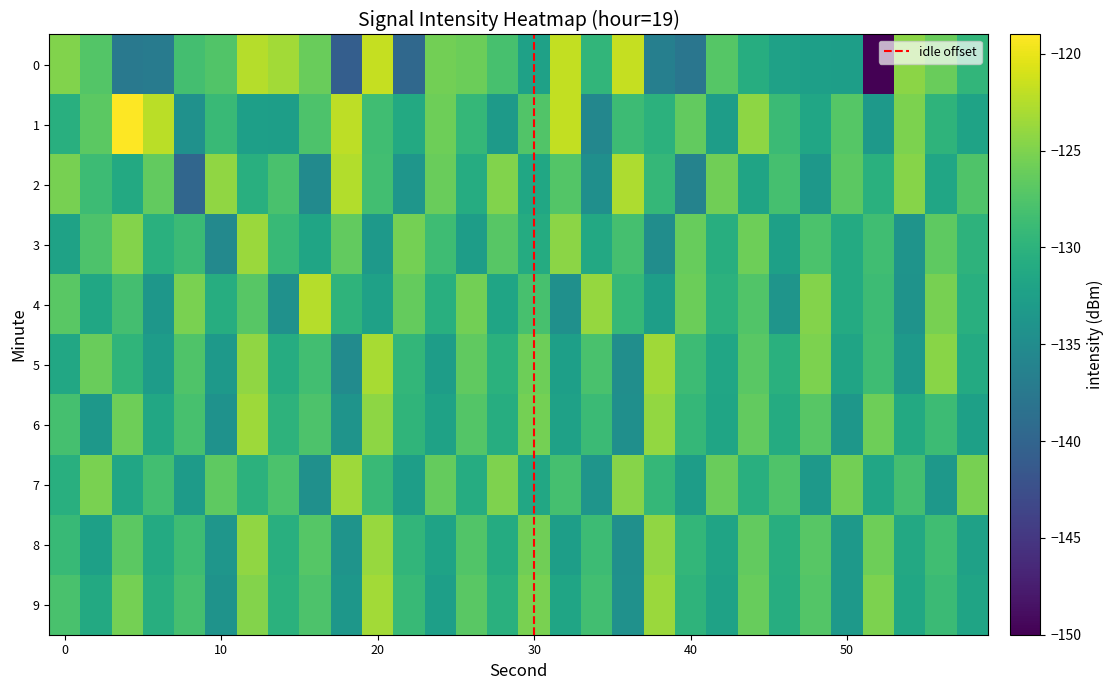

What is the greatest value displayed?

-119.0